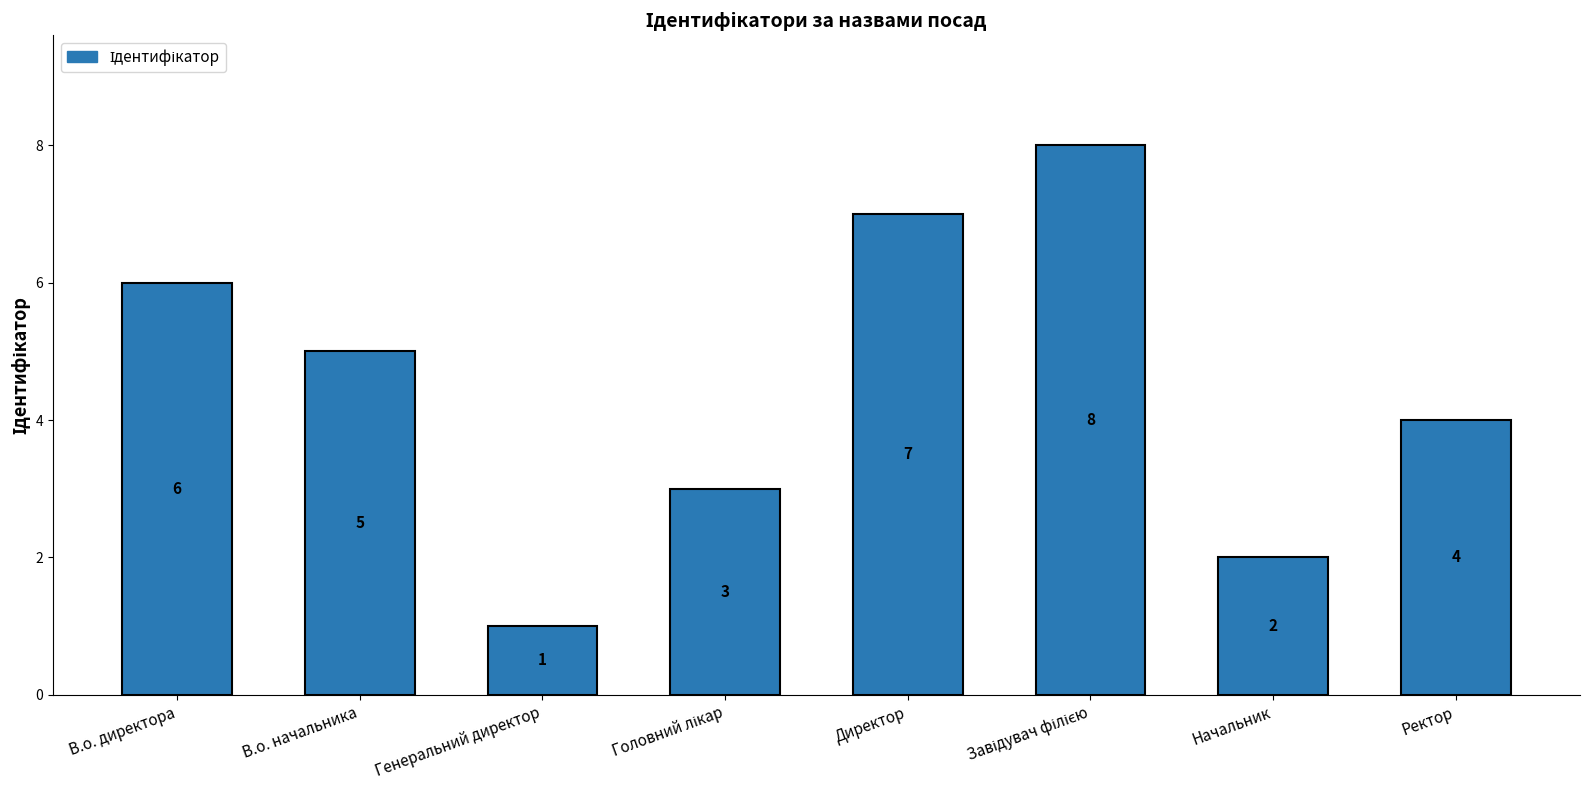

Which label corresponds to the smallest value in the chart?

Генеральний директор